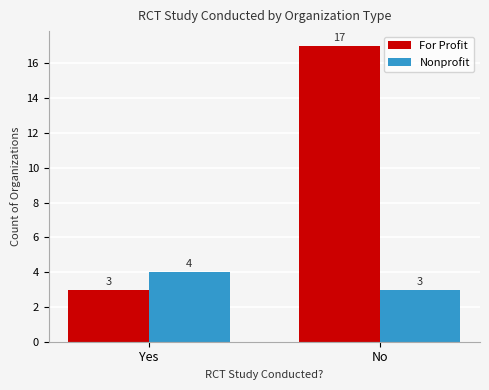

List the series in order of their peak value, highest first.

For Profit, Nonprofit